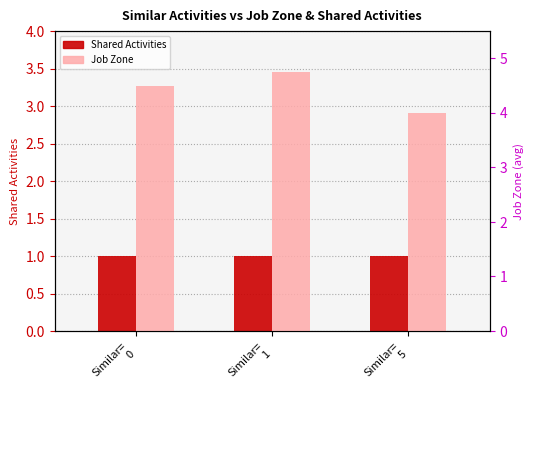

The Shared Activities series shows 0.4 at Similar=
0. True or false?

False